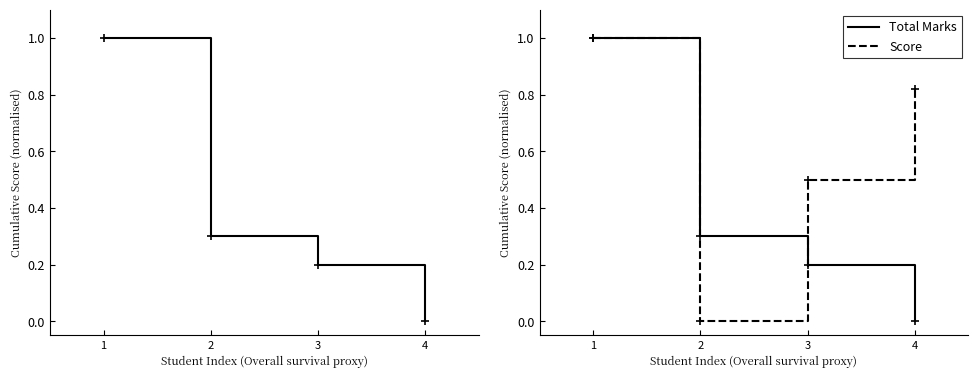

Is the value of Total Marks at 1 greater than the value of Score at 2?

Yes